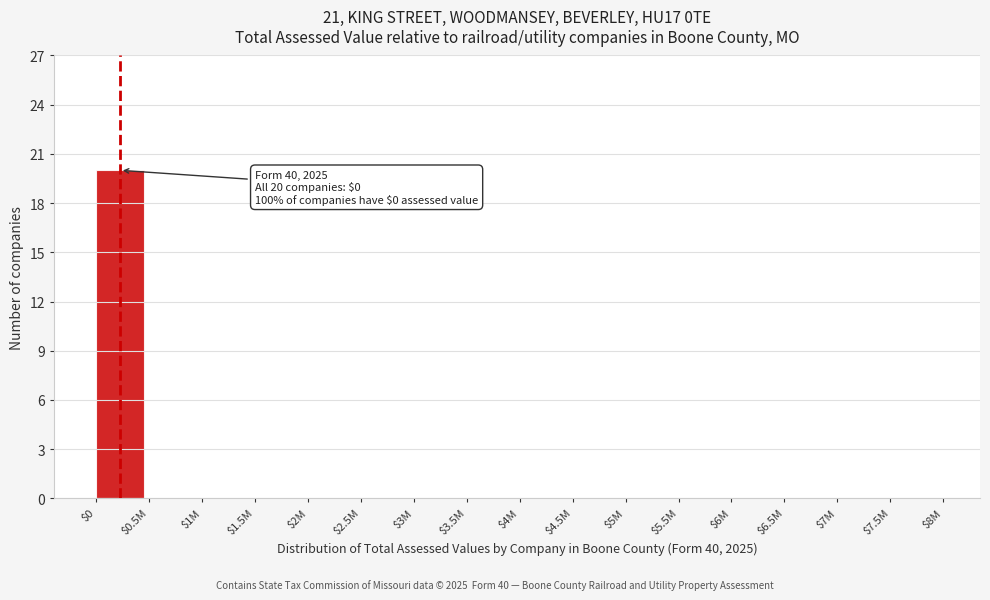

What is the maximum value shown in the chart?

20